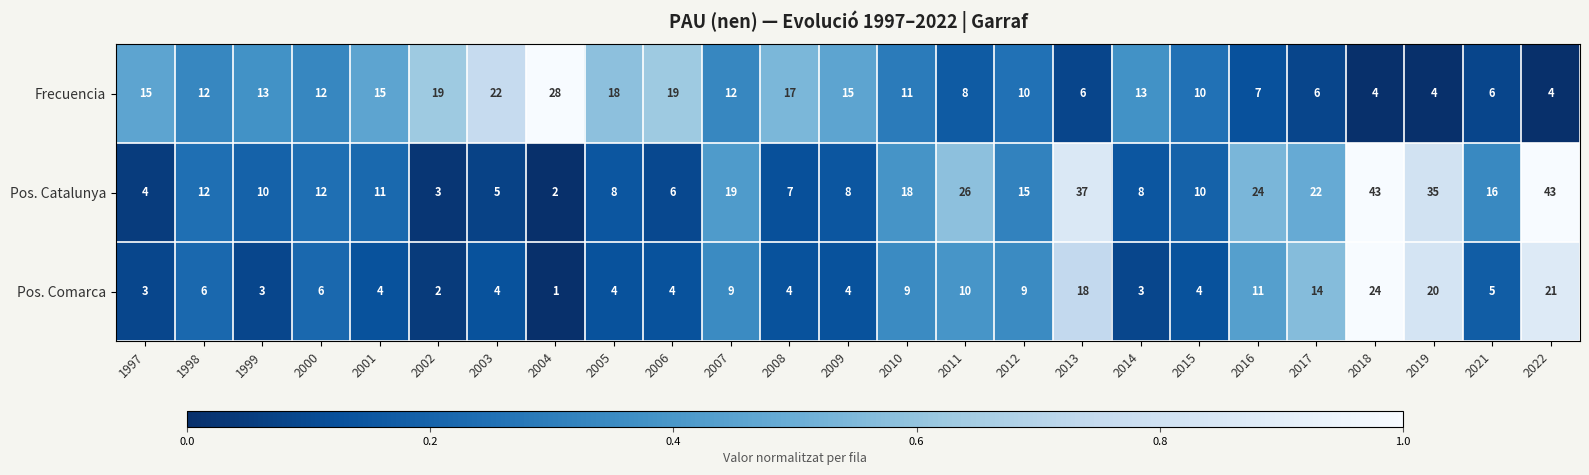

Which series changed the most between 2009 and 2022?

Pos. Catalunya